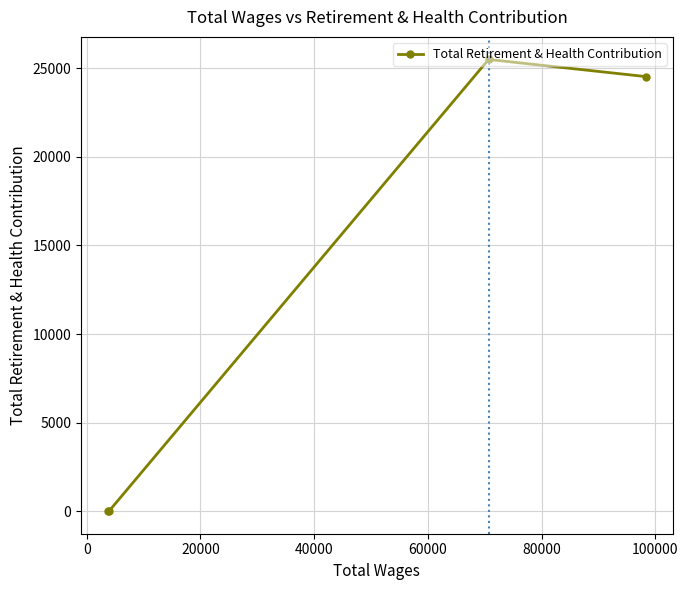

What is the maximum value shown in the chart?

25500